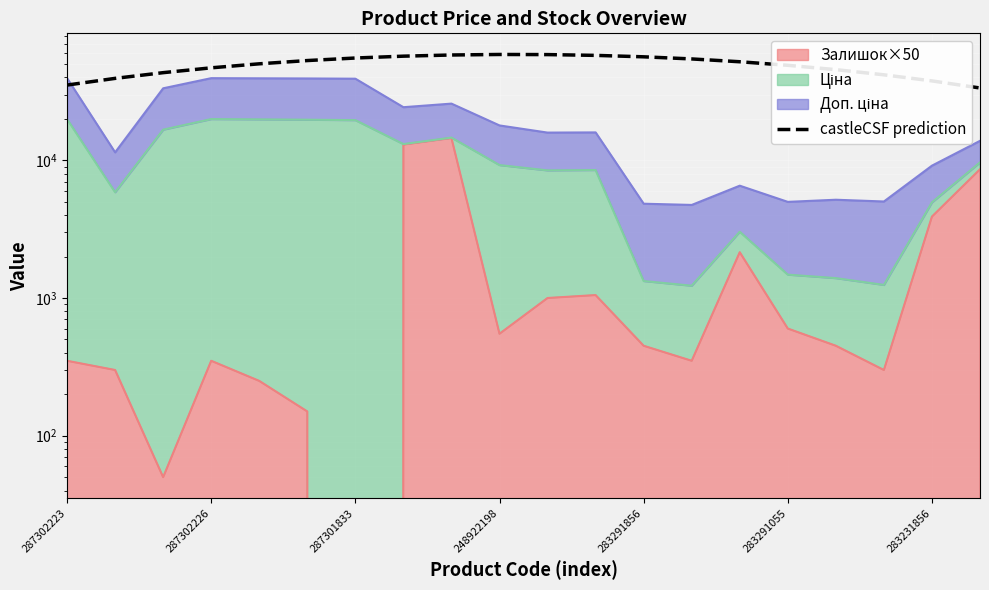

True or false: the data shows 48941.5 at 283291055.

True